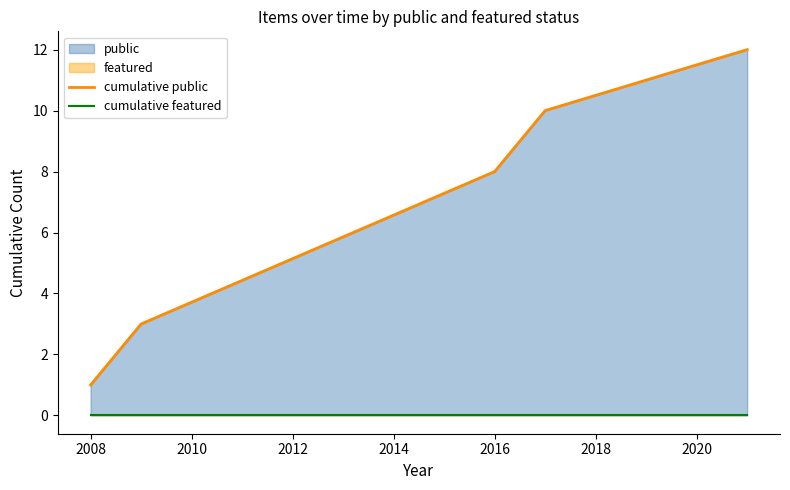

What is the value of the cumulative public point at the 2nd from the left?

3